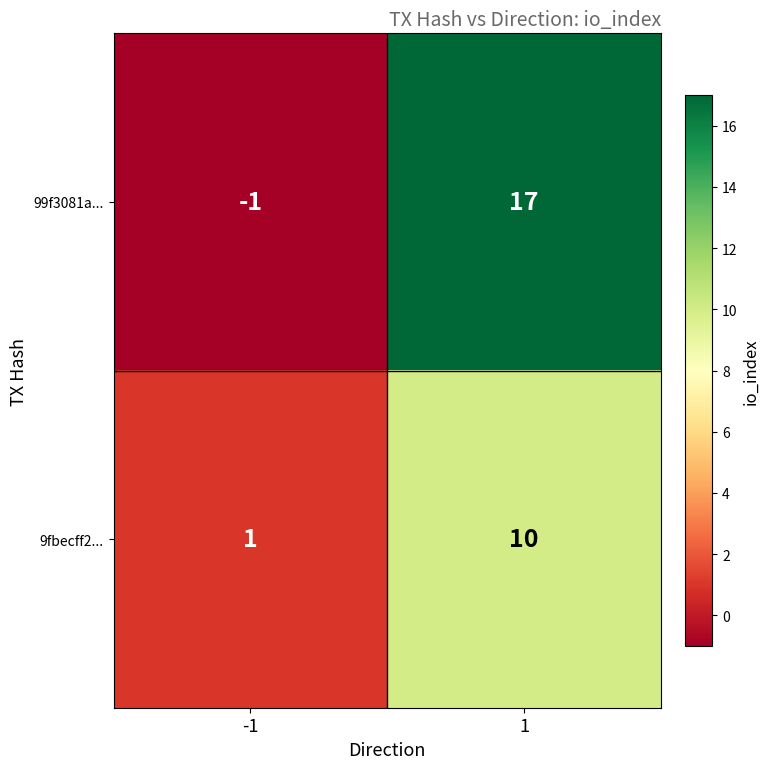

Is it true that 99f3081a... equals -1 at -1?

True